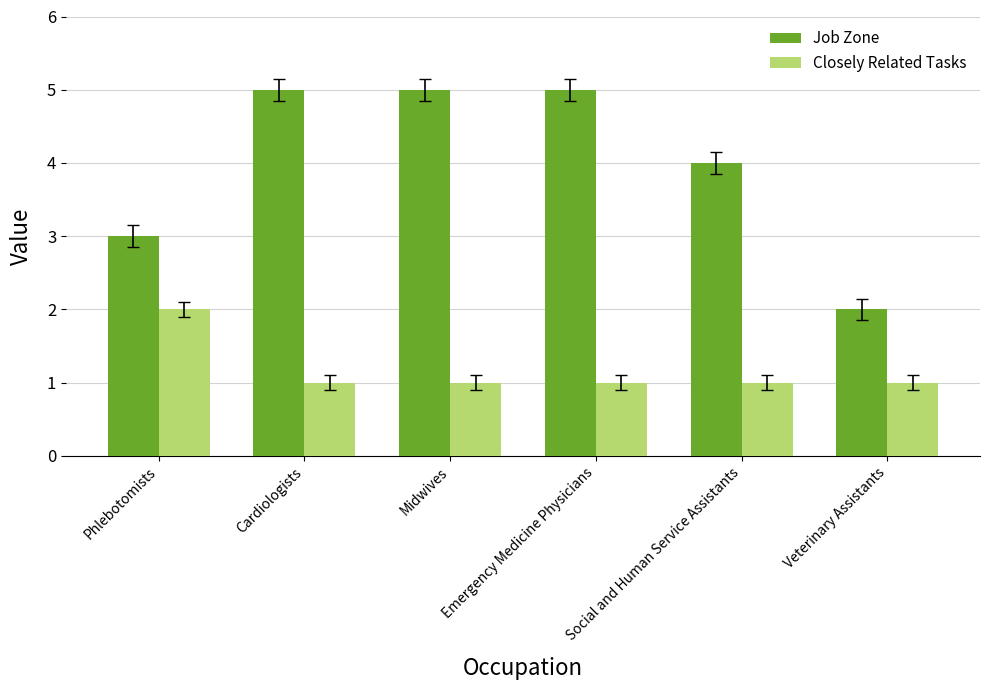

What is the average value of the Closely Related Tasks series?

1